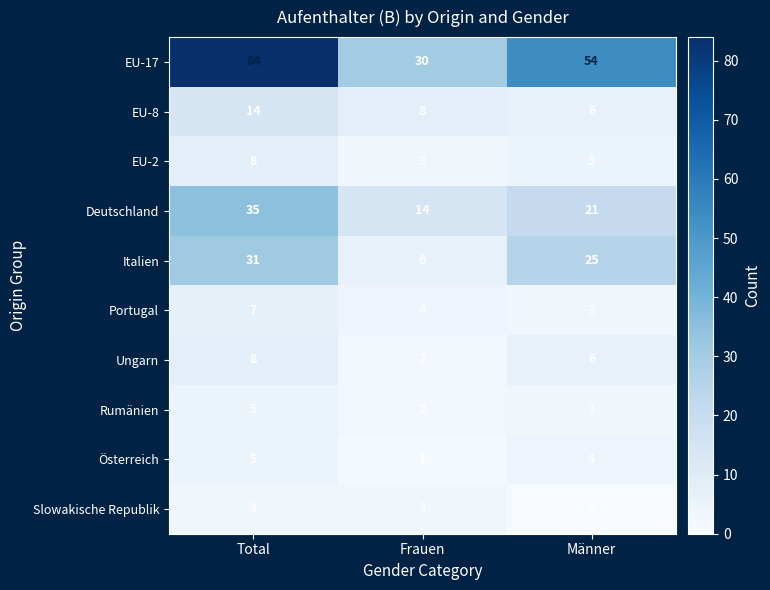

Which series changed the most between Frauen and Männer?

EU-17